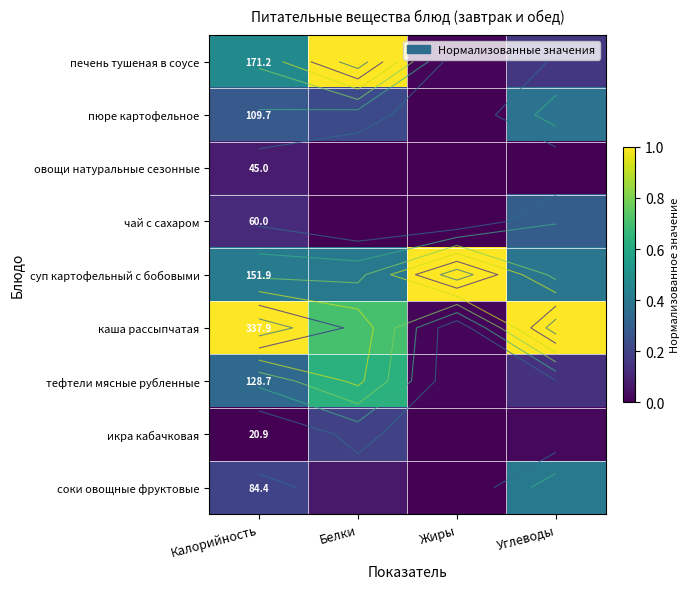

The value of икра кабачковая at Жиры is 0.0. True or false?

True